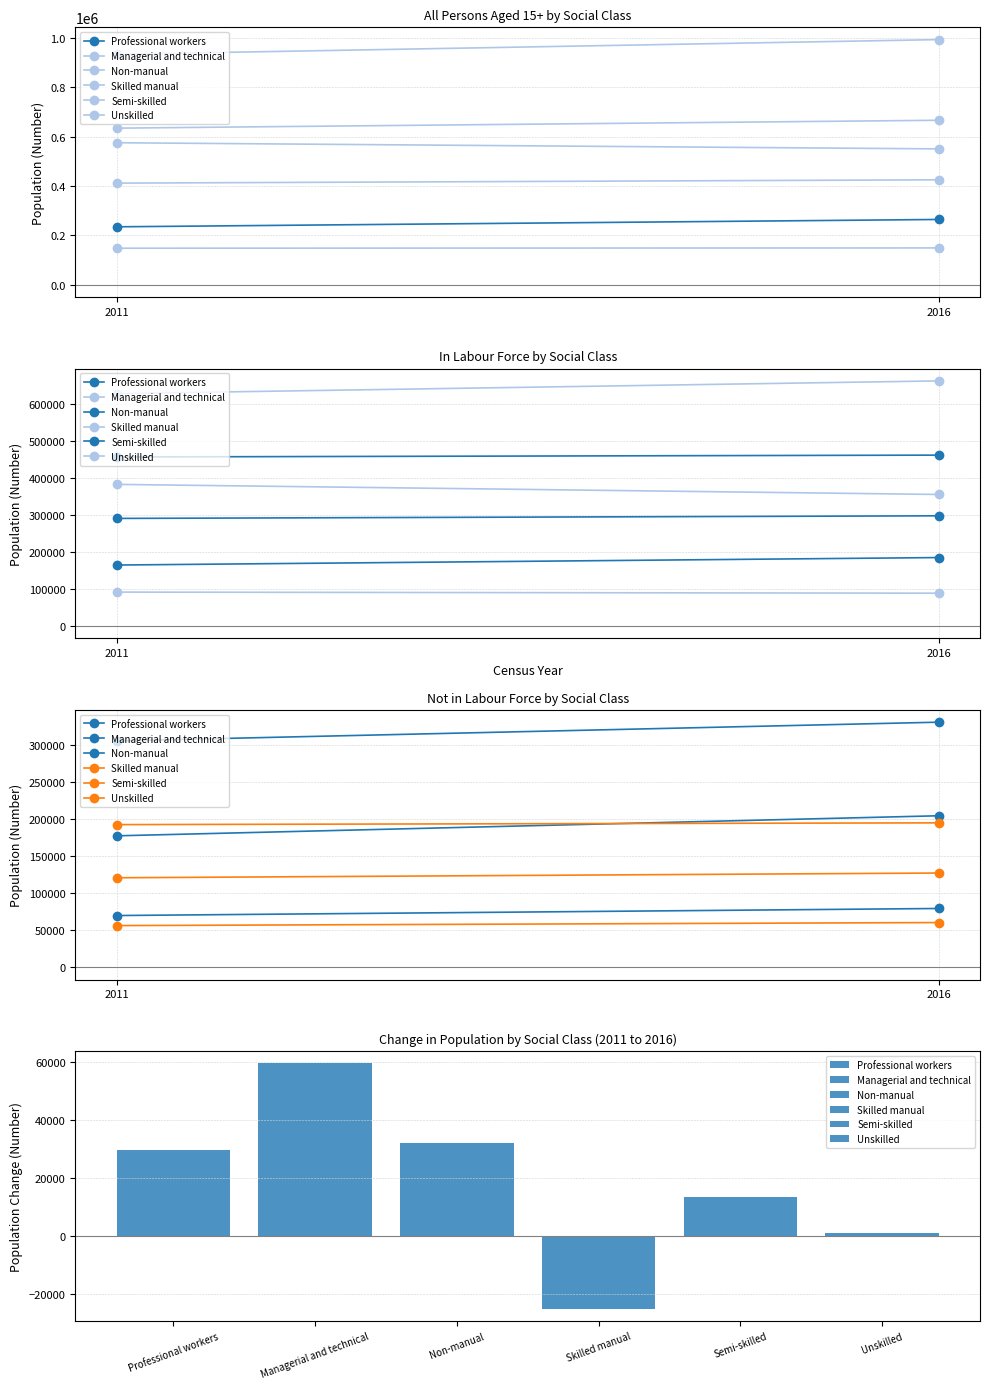

Does the chart contain any negative values?

No